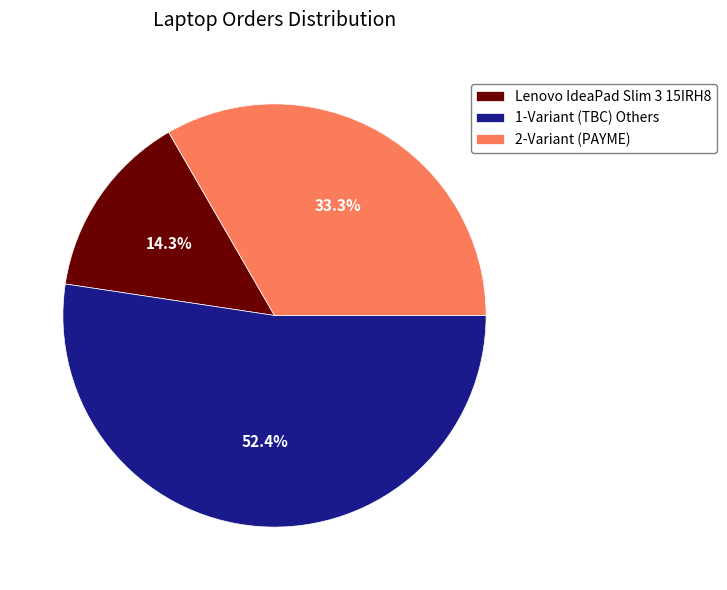

How much of the chart is everything except Lenovo IdeaPad Slim 3 15IRH8?

85.7%